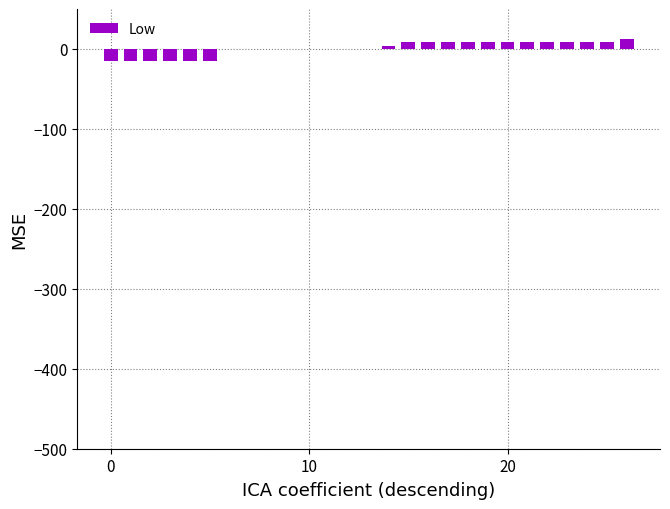

What is the maximum value shown in the chart?

12.2